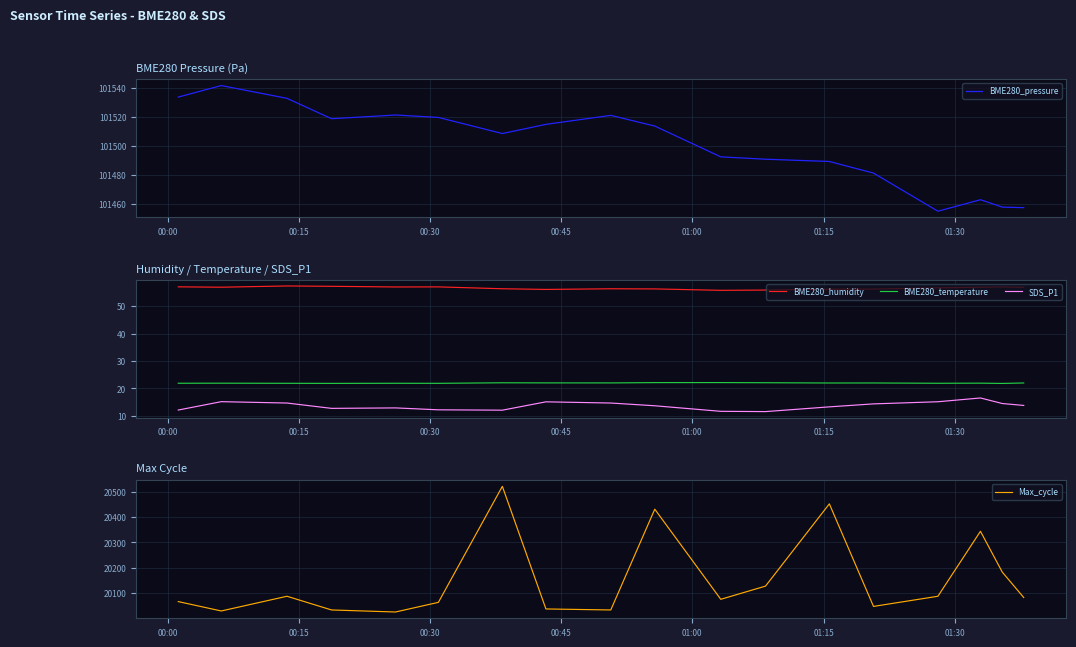

What is the minimum value for Max_cycle?

20026